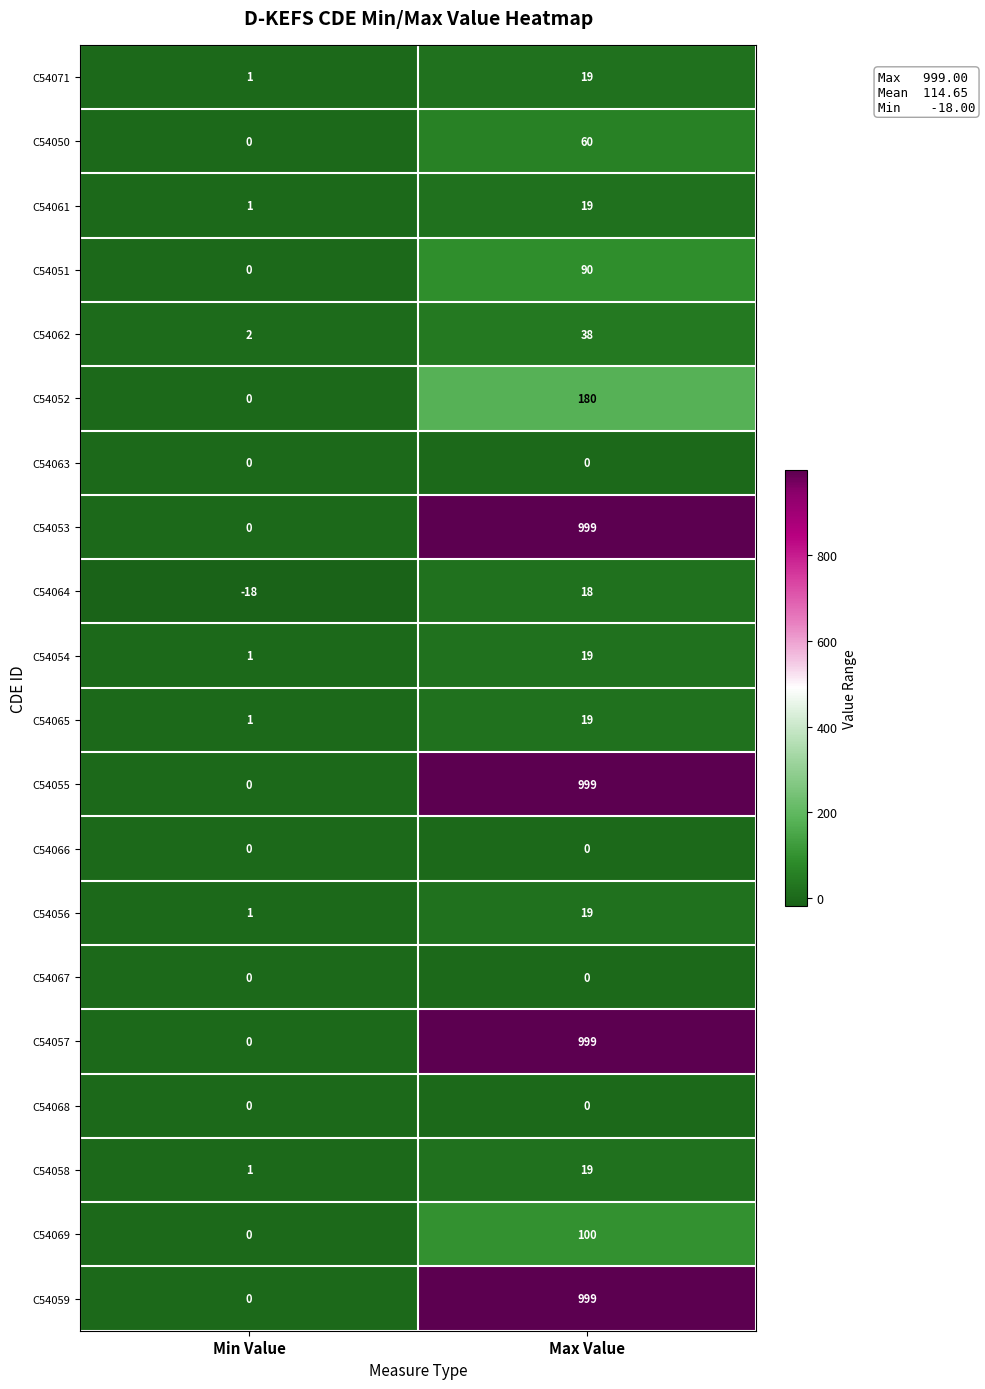

Where is C54058 nearest to the value 10?

Min Value